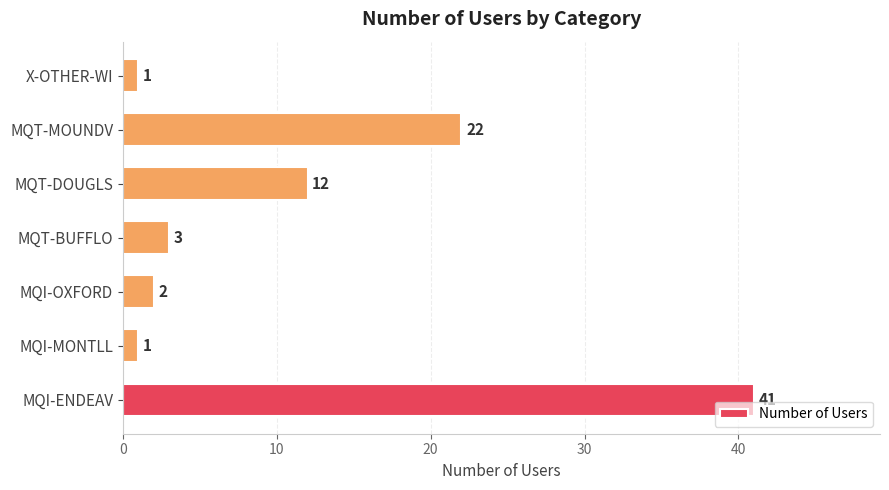

Which has a higher value, MQI-MONTLL or MQT-DOUGLS?

MQT-DOUGLS